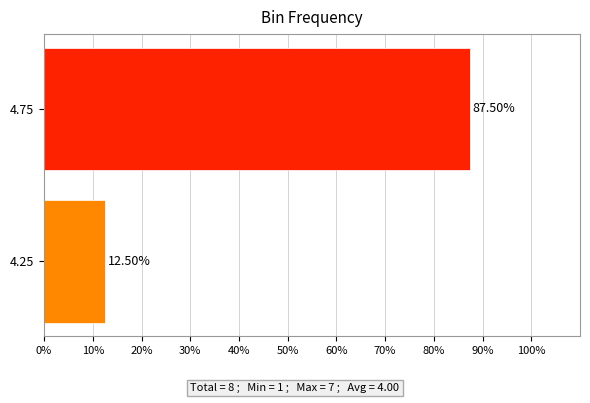

Count the number of categories in the chart.

2